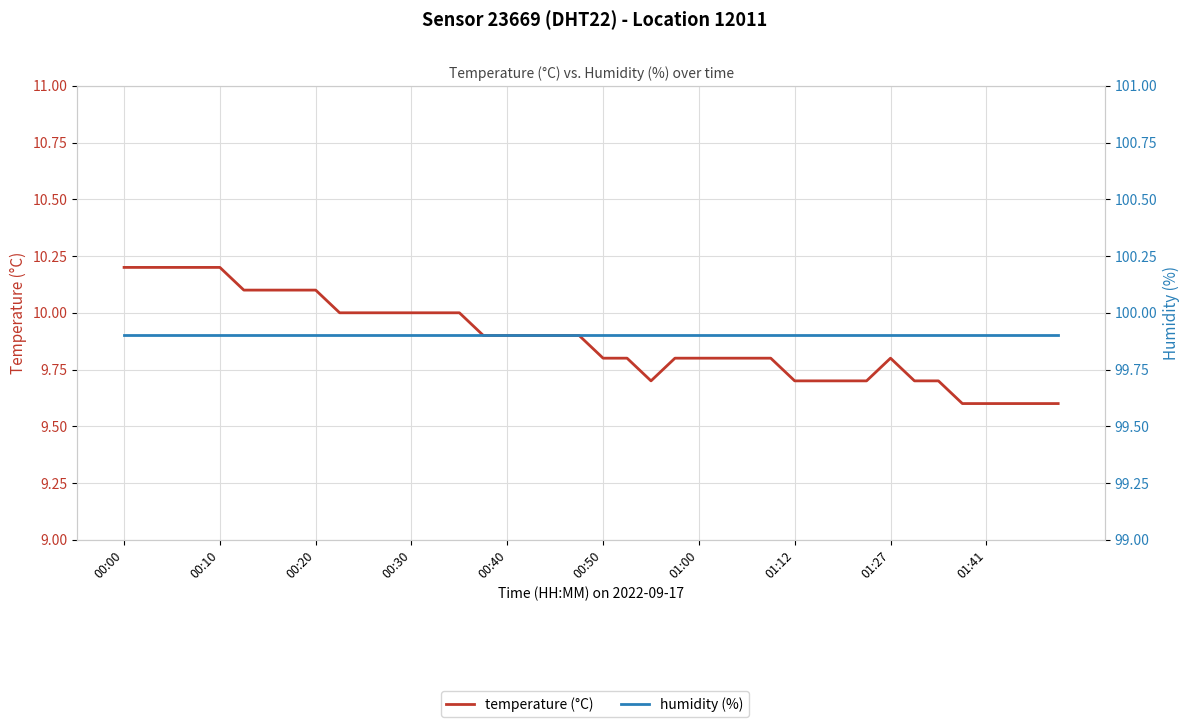

Reading right to left, list all the values displayed in this chart.

temperature (°C): 9.6	9.6	9.6	9.6	9.6	9.7	9.7	9.8	9.7	9.7	9.7	9.7	9.8	9.8	9.8	9.8	9.8	9.7	9.8	9.8	9.9	9.9	9.9	9.9	9.9	10.0	10.0	10.0	10.0	10.0	10.0	10.1	10.1	10.1	10.1	10.2	10.2	10.2	10.2	10.2
humidity (%): 99.9	99.9	99.9	99.9	99.9	99.9	99.9	99.9	99.9	99.9	99.9	99.9	99.9	99.9	99.9	99.9	99.9	99.9	99.9	99.9	99.9	99.9	99.9	99.9	99.9	99.9	99.9	99.9	99.9	99.9	99.9	99.9	99.9	99.9	99.9	99.9	99.9	99.9	99.9	99.9